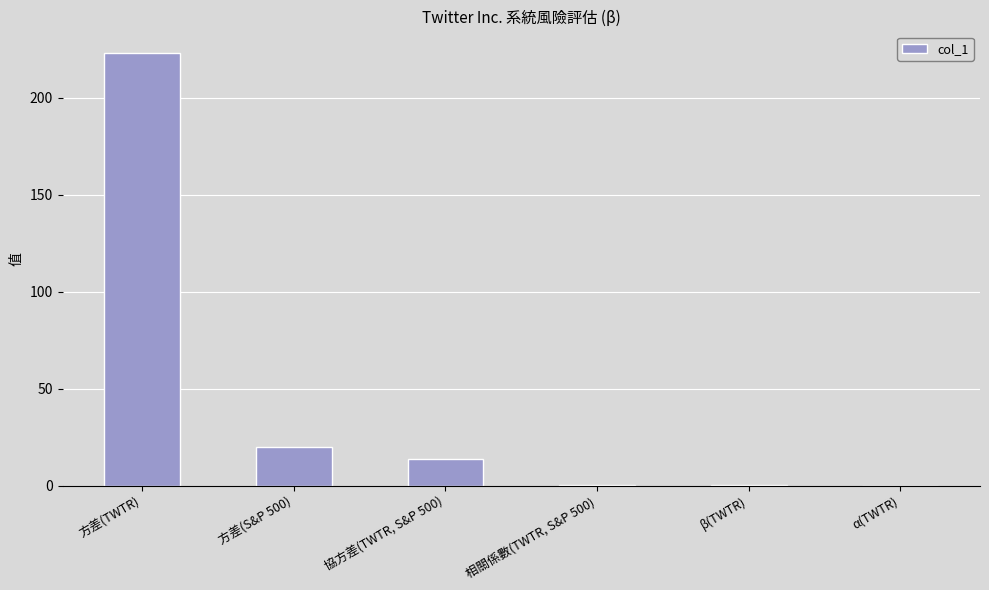

What is the greatest value displayed?

222.9